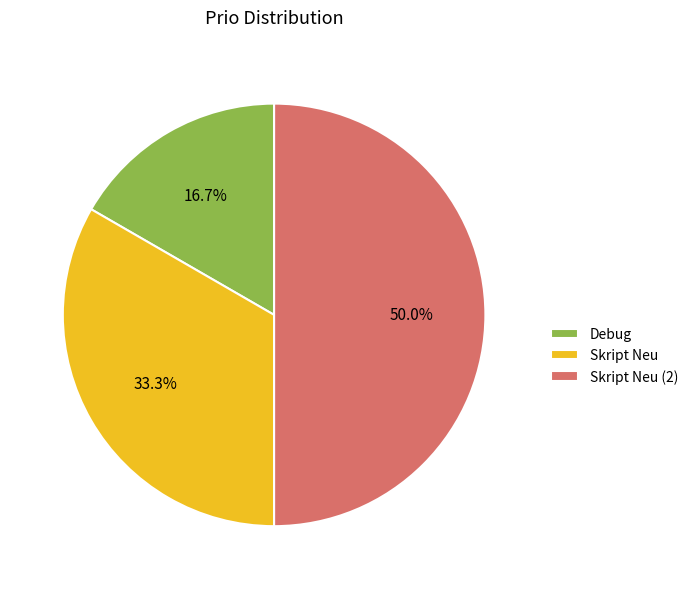

To the nearest percent, what percentage of the pie is Skript Neu (2)?

50%